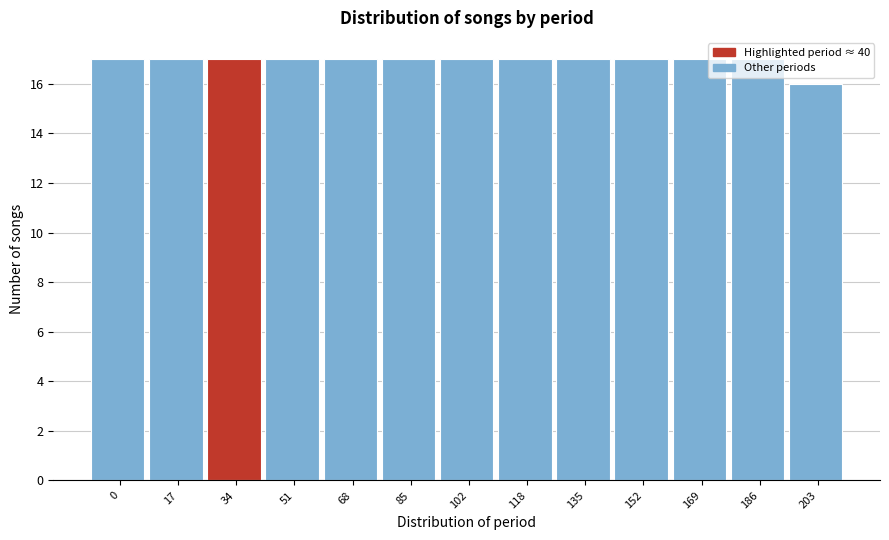

What is the sum of all values?

220